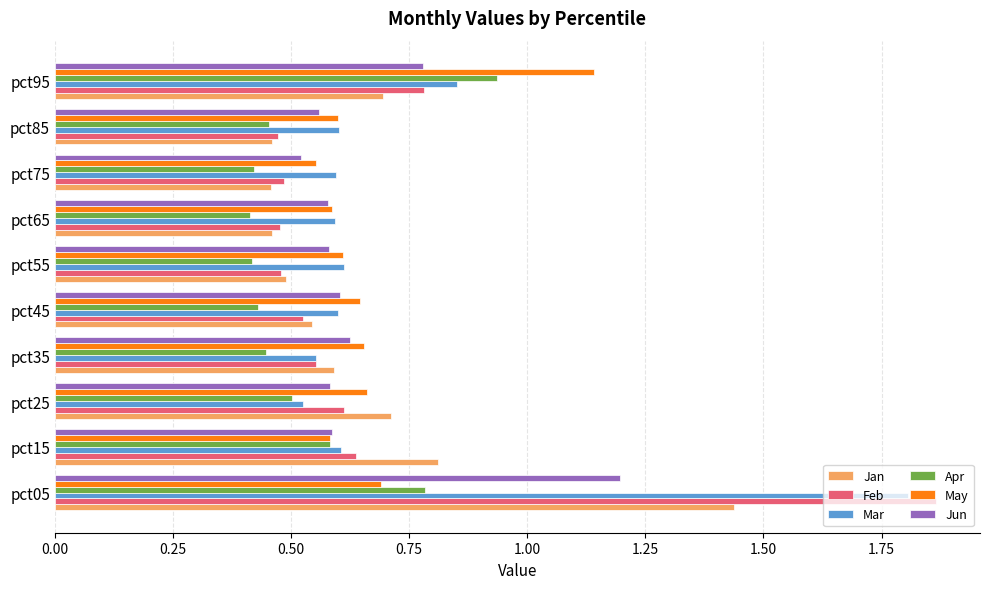

What is the total value across all series at pct75?

3.0